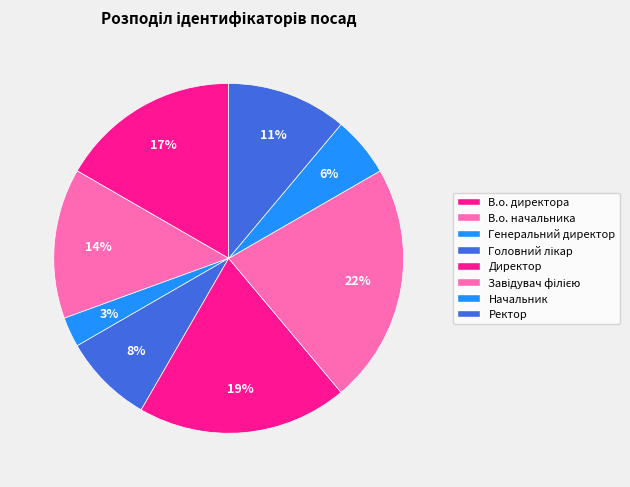

Rank the categories by value from highest to lowest.

Завідувач філією, Директор, В.о. директора, В.о. начальника, Ректор, Головний лікар, Начальник, Генеральний директор